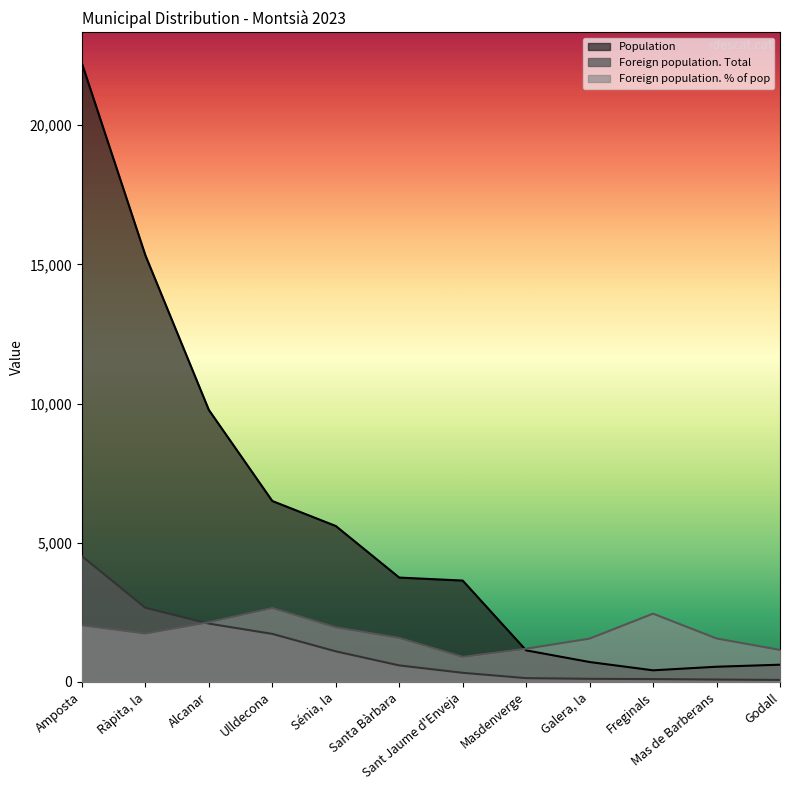

What is the sum of all Foreign population. Total values?

13523